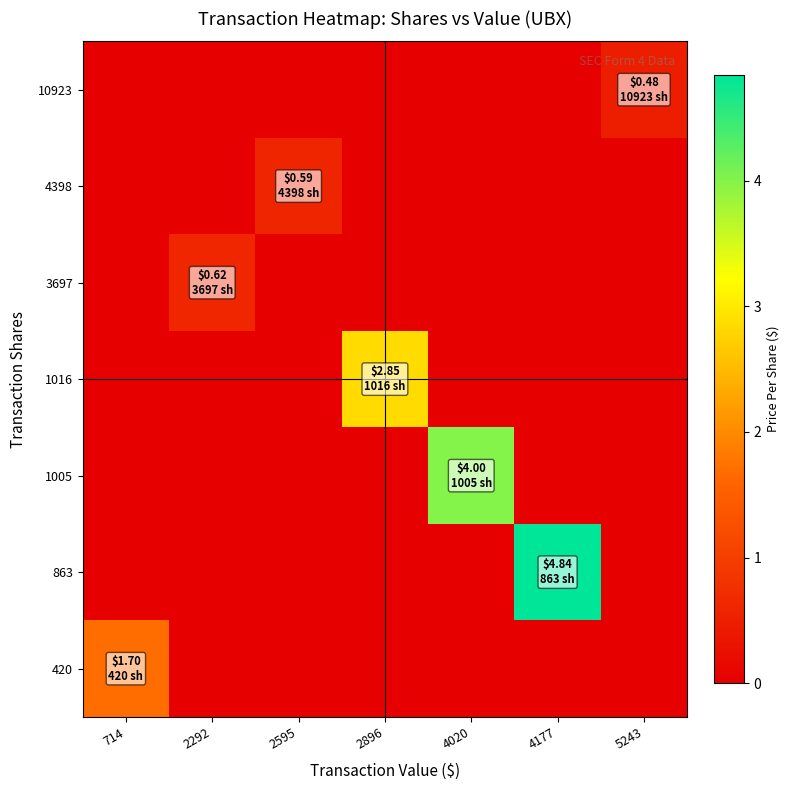

Rank the series at 4020 from lowest to highest value.

420, 863, 1016, 3697, 4398, 10923, 1005